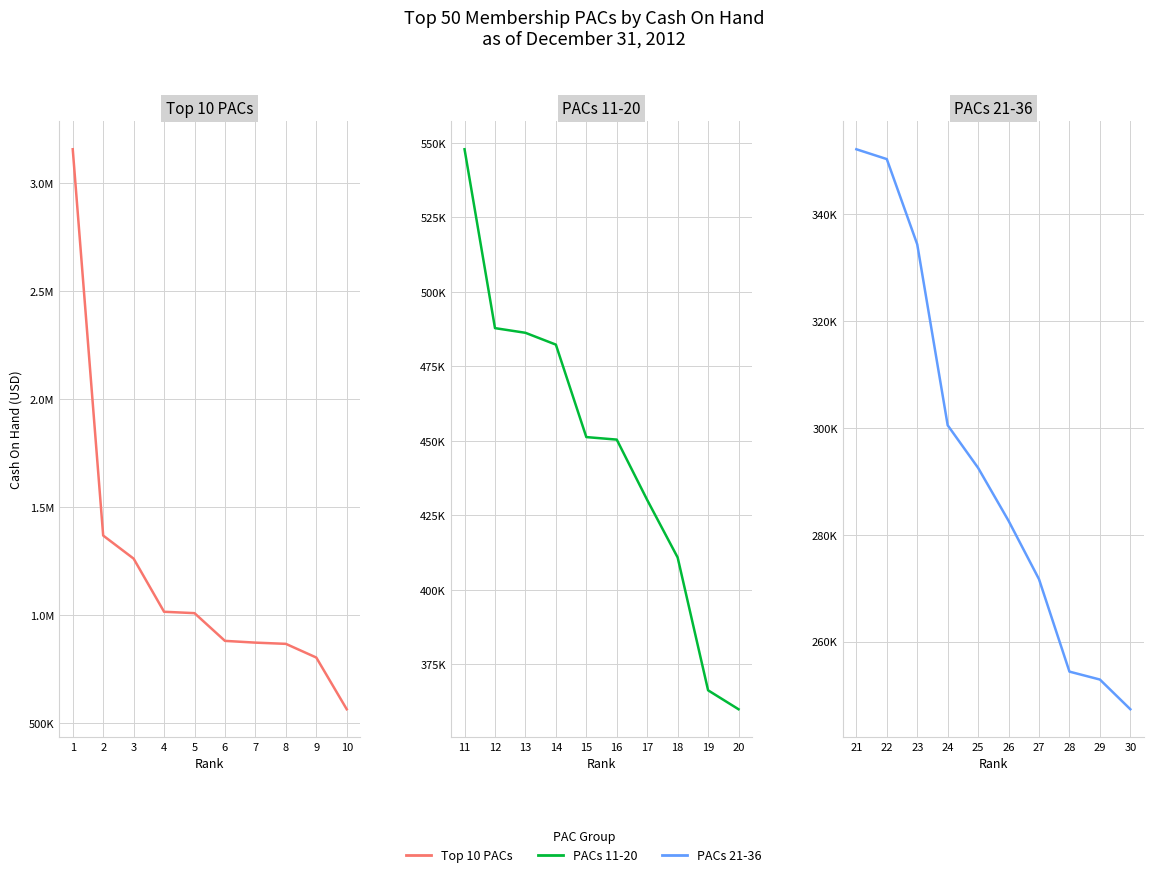

What is the difference between the maximum and second lowest values in the Top 10 PACs series?

2350753.1